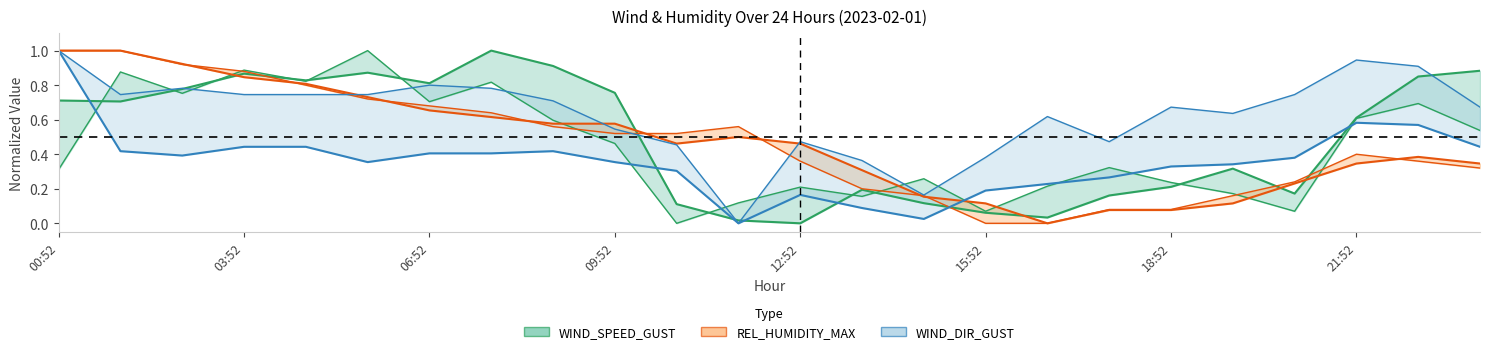

Is it true that WIND_DIR equals 0.3 at 18:52?

True